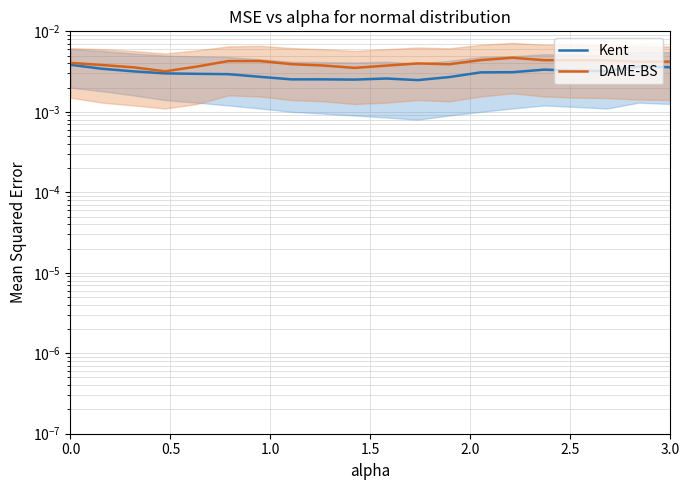

The DAME-BS series shows 0.0 at 2.5. True or false?

False